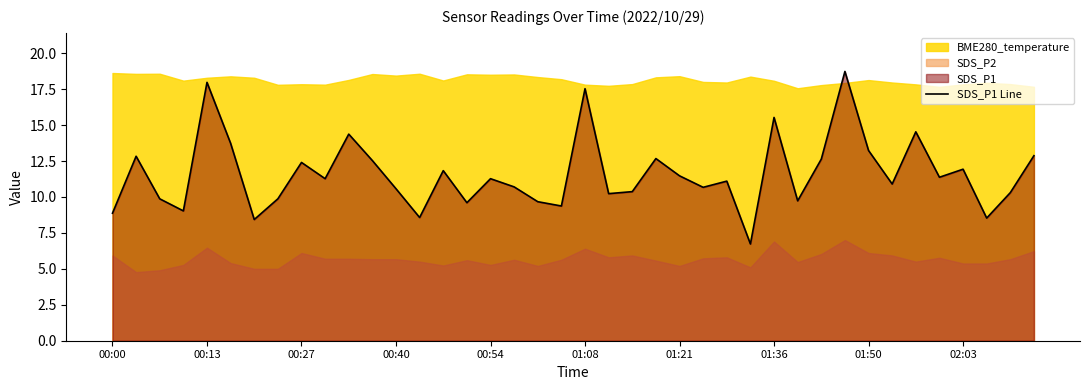

What is the maximum value for SDS_P1 Line?

18.7